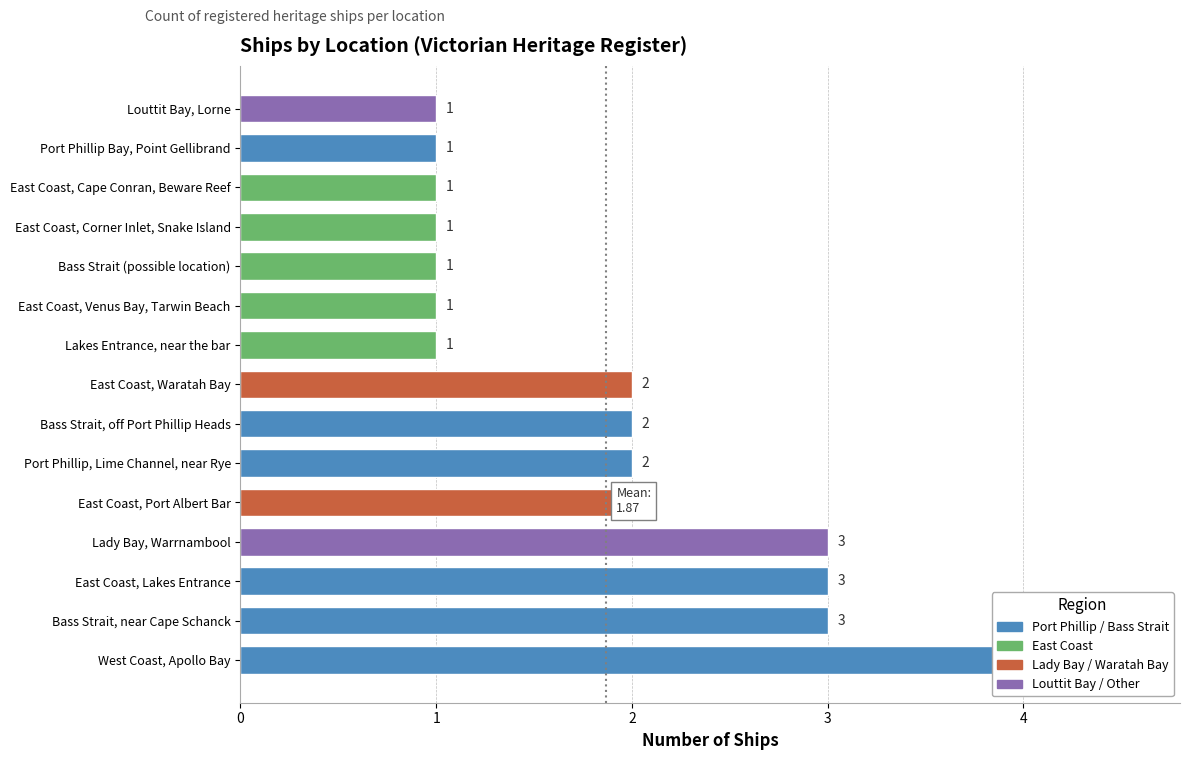

Between Louttit Bay, Lorne and East Coast, Venus Bay, Tarwin Beach, which is larger?

Louttit Bay, Lorne